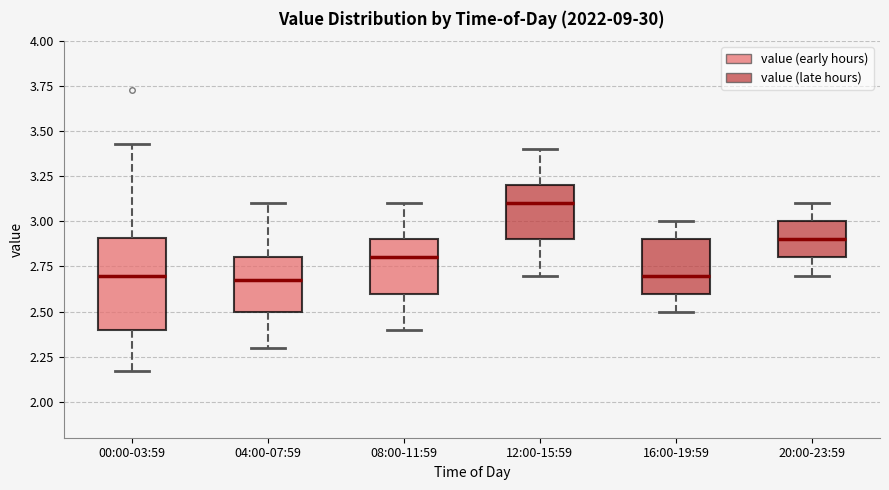

Reading left to right, transcribe this box plot: for each box, give where its median line is, the range the box spans, and where its two whiskers end, as read against the y-axis. The values are not printed on the chart, so give them approximately, as read against the axis.

00:00-03:59: median 2.70, box 2.40 to 2.90, whiskers 2.15 to 3.45
04:00-07:59: median 2.70, box 2.50 to 2.80, whiskers 2.30 to 3.10
08:00-11:59: median 2.80, box 2.60 to 2.90, whiskers 2.40 to 3.10
12:00-15:59: median 3.10, box 2.90 to 3.20, whiskers 2.70 to 3.40
16:00-19:59: median 2.70, box 2.60 to 2.90, whiskers 2.50 to 3.00
20:00-23:59: median 2.90, box 2.80 to 3.00, whiskers 2.70 to 3.10